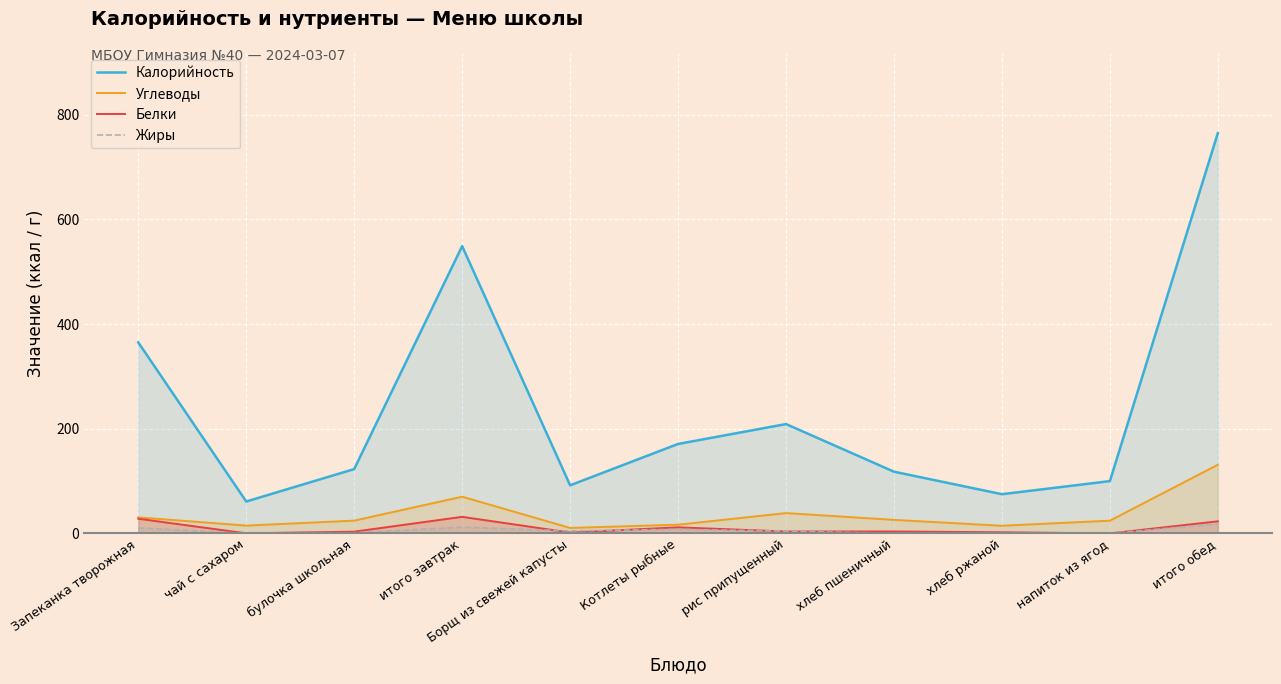

How many categories are shown in the chart?

11